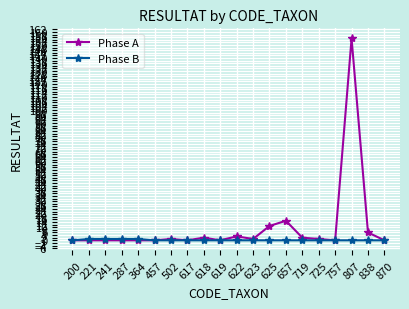

True or false: Phase A has a value of -82 at 619.

False